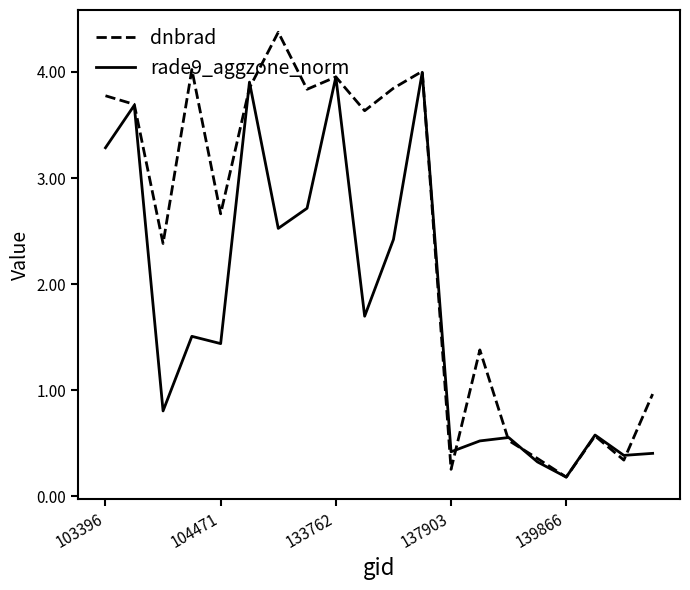

Rank the series by their maximum value, from highest to lowest.

dnbrad, rade9_aggzone_norm